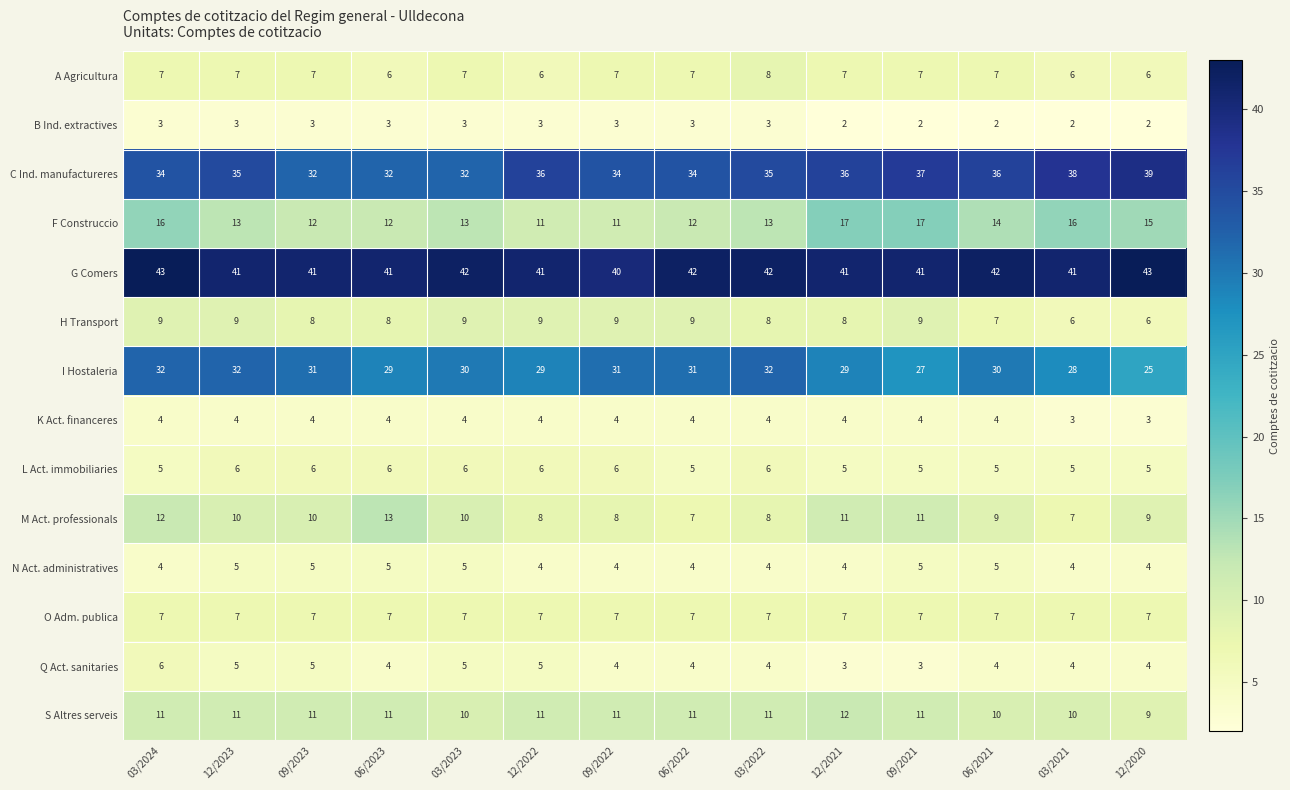

The value of F Construccio at 06/2021 is 14. True or false?

True